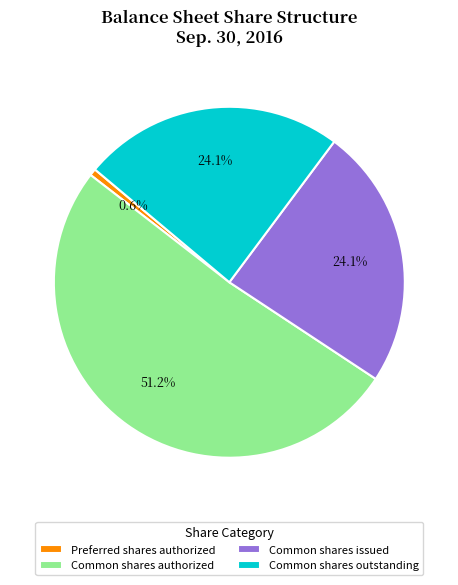

Between Preferred shares authorized and Common shares authorized, which is larger?

Common shares authorized